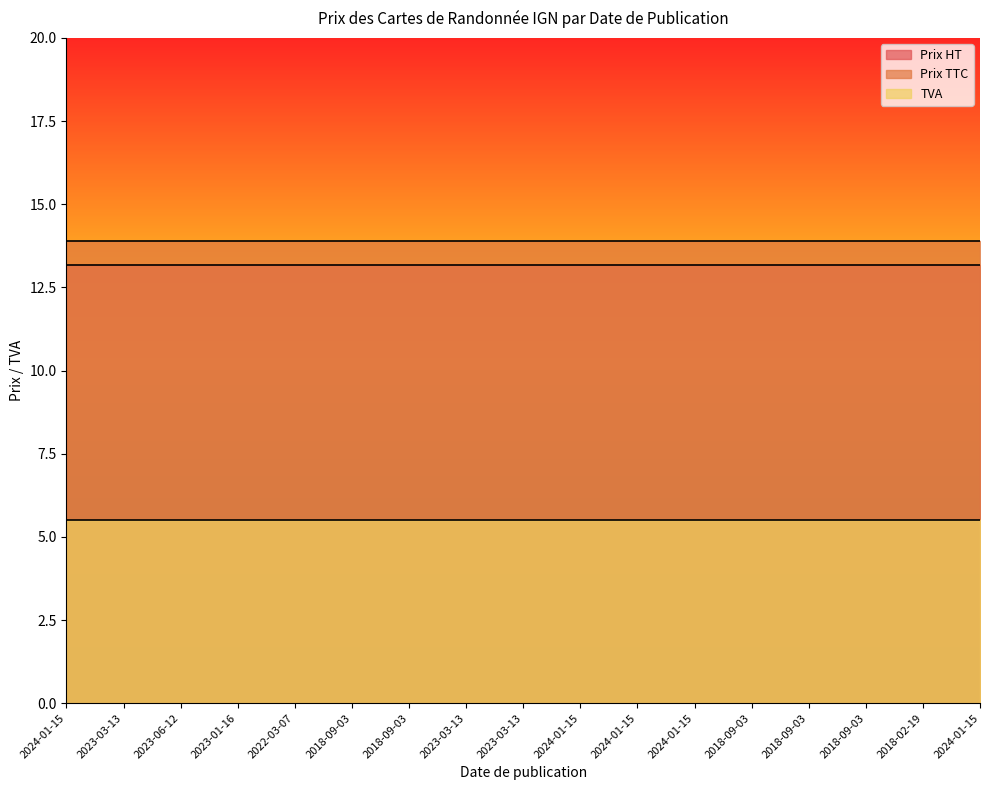

Reading right to left, list all the values displayed in this chart.

Prix HT: 2024-01-15=13.2	2018-02-19=13.2	2018-09-03=13.2	2018-09-03=13.2	2018-09-03=13.2	2024-01-15=13.2	2024-01-15=13.2	2024-01-15=13.2	2023-03-13=13.2	2023-03-13=13.2	2018-09-03=13.2	2018-09-03=13.2	2022-03-07=13.2	2023-01-16=13.2	2023-06-12=13.2	2023-03-13=13.2	2024-01-15=13.2
Prix TTC: 2024-01-15=13.9	2018-02-19=13.9	2018-09-03=13.9	2018-09-03=13.9	2018-09-03=13.9	2024-01-15=13.9	2024-01-15=13.9	2024-01-15=13.9	2023-03-13=13.9	2023-03-13=13.9	2018-09-03=13.9	2018-09-03=13.9	2022-03-07=13.9	2023-01-16=13.9	2023-06-12=13.9	2023-03-13=13.9	2024-01-15=13.9
TVA: 2024-01-15=5.5	2018-02-19=5.5	2018-09-03=5.5	2018-09-03=5.5	2018-09-03=5.5	2024-01-15=5.5	2024-01-15=5.5	2024-01-15=5.5	2023-03-13=5.5	2023-03-13=5.5	2018-09-03=5.5	2018-09-03=5.5	2022-03-07=5.5	2023-01-16=5.5	2023-06-12=5.5	2023-03-13=5.5	2024-01-15=5.5